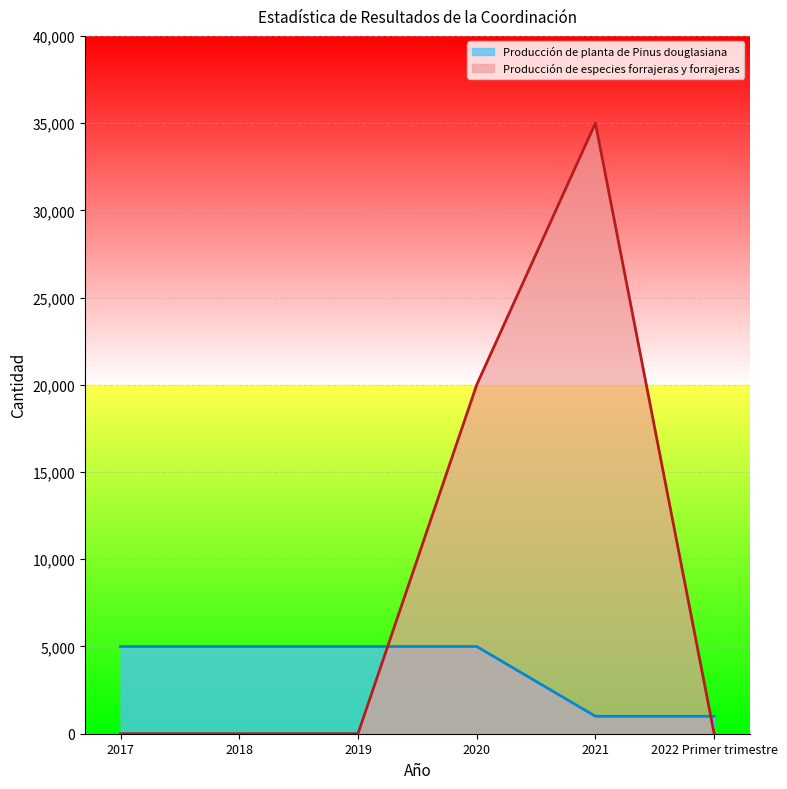

At which category is the sum across all series the highest?

2021